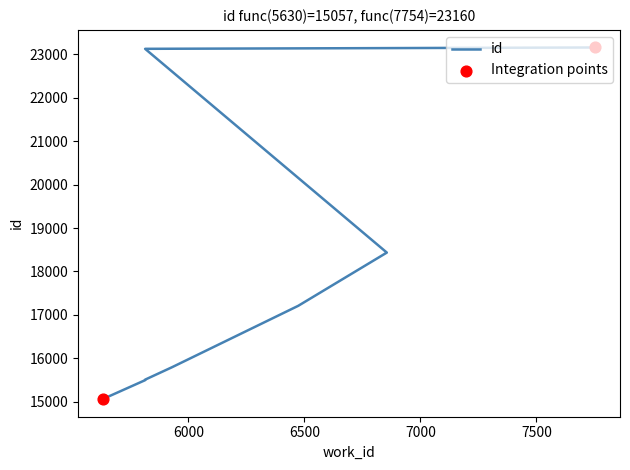

What is the change in value from 5630 to 5930?

+738